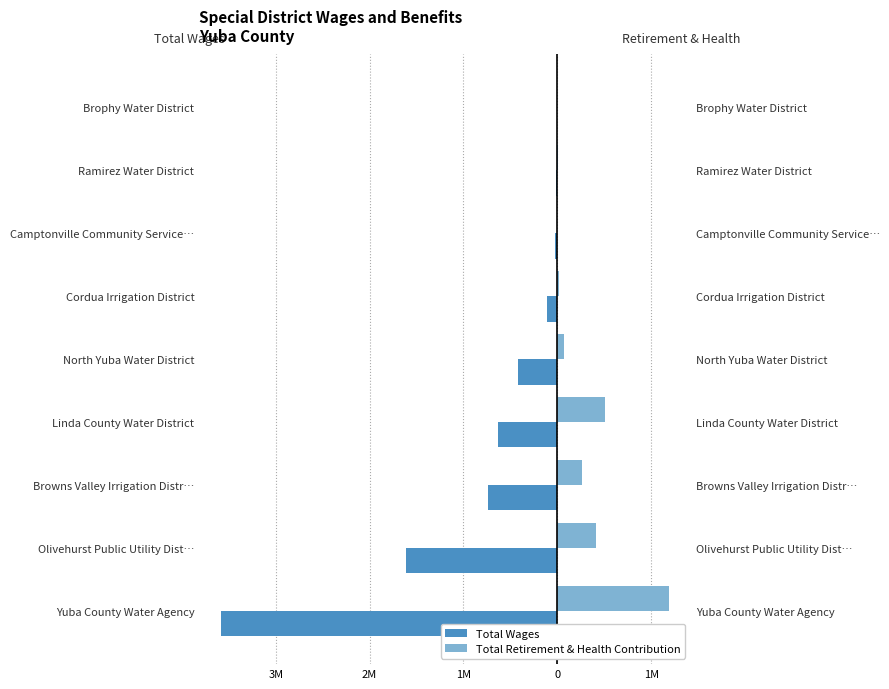

Are the bars horizontal?

Yes